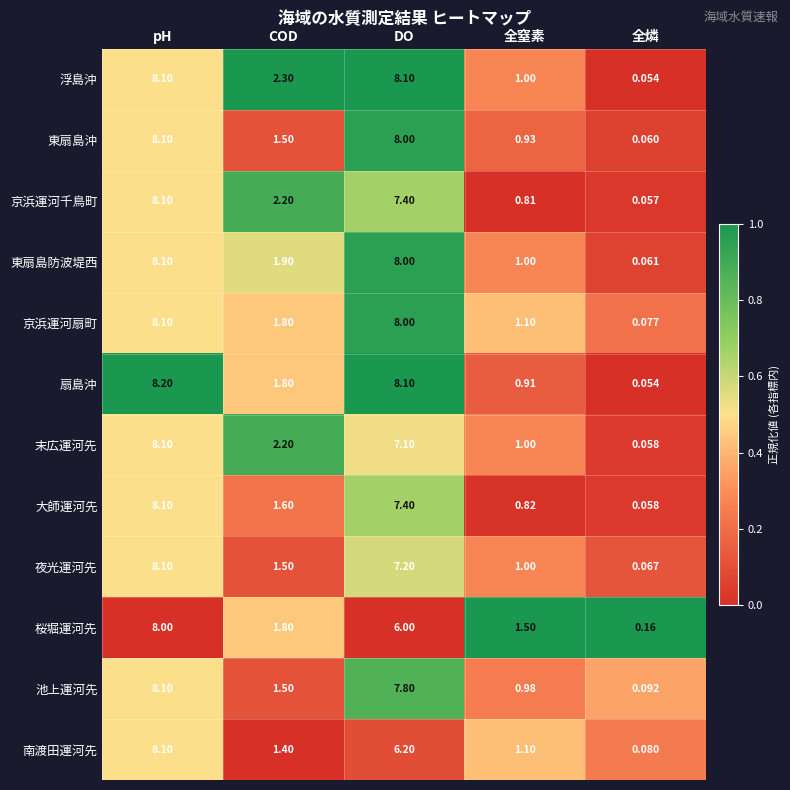

At which label is 夜光運河先 closest to 4?

COD